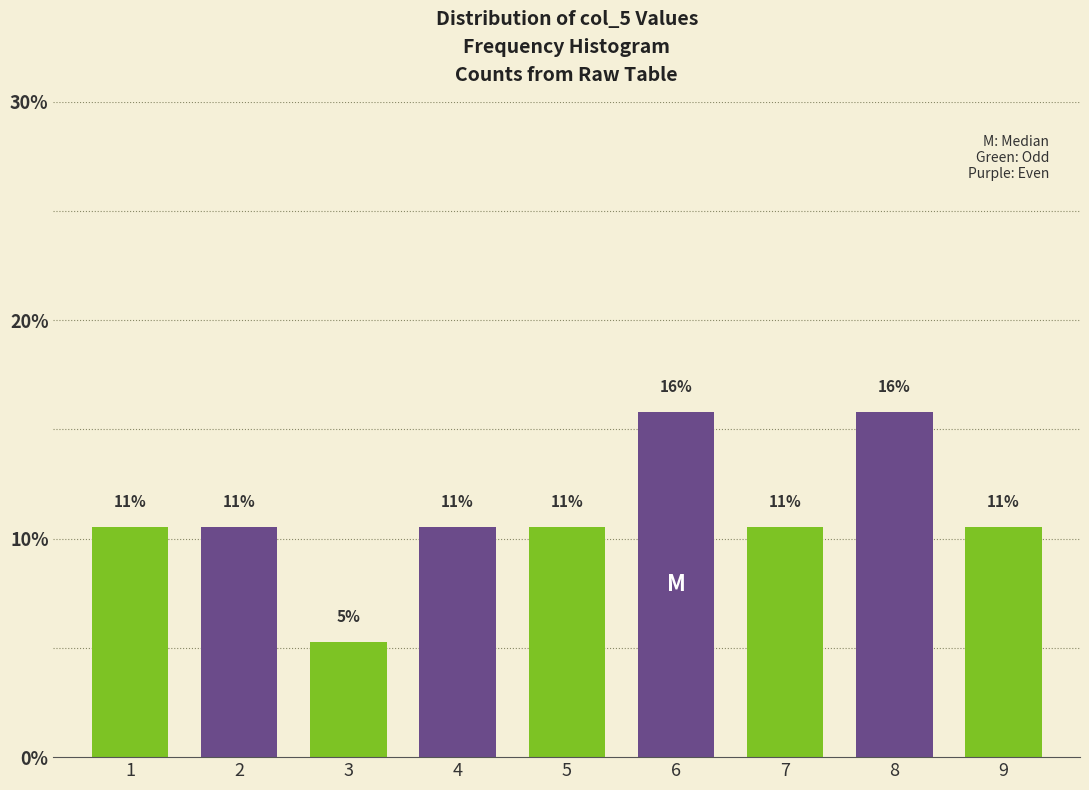

How many bars are there in total?

9